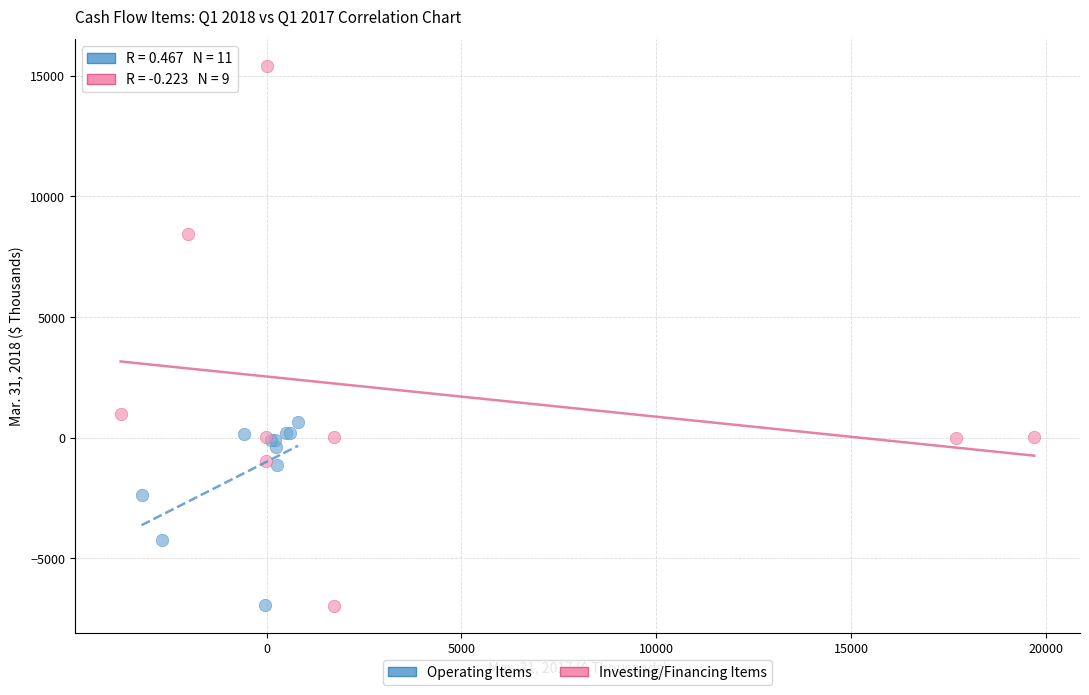

Which series has the widest spread of Y values?

Investing/Financing Items